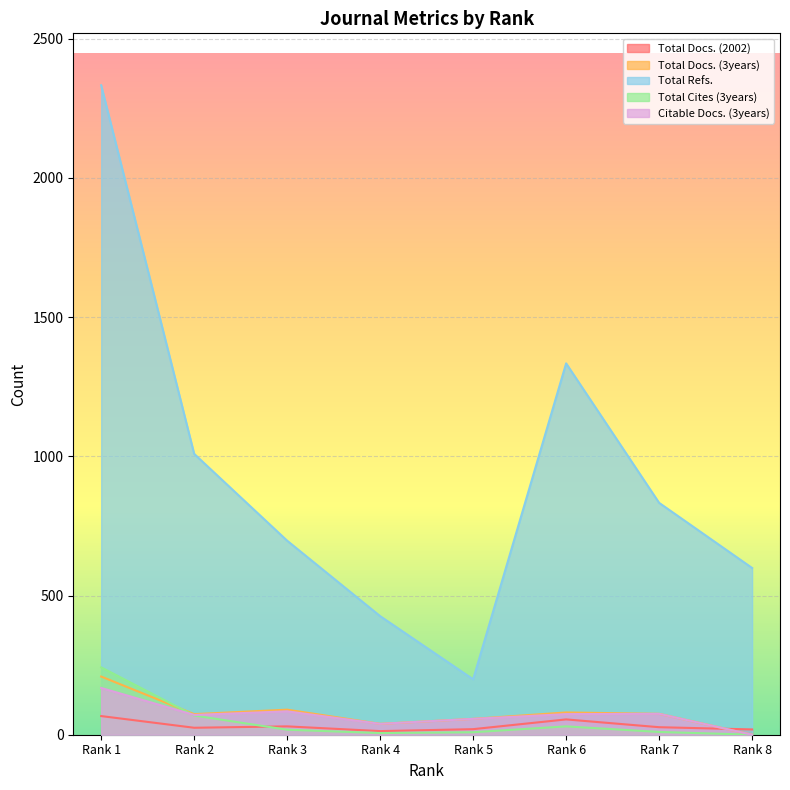

The Total Refs. series shows 355 at Rank 2. True or false?

False